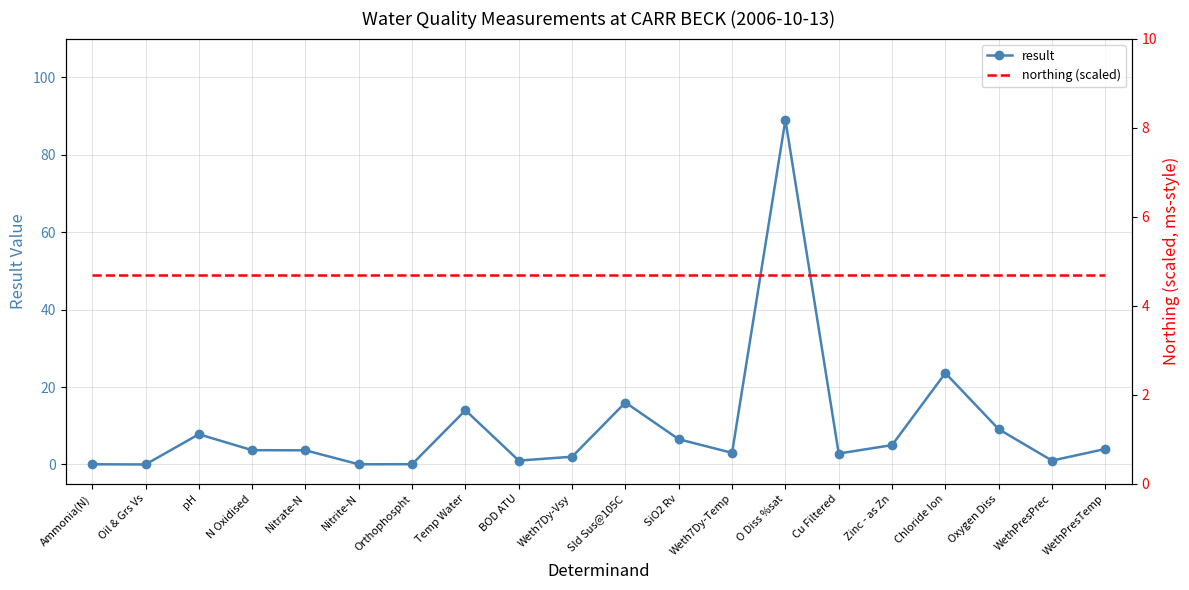

What is the difference between the result values at SiO2 Rv and WethPresPrec?

5.5